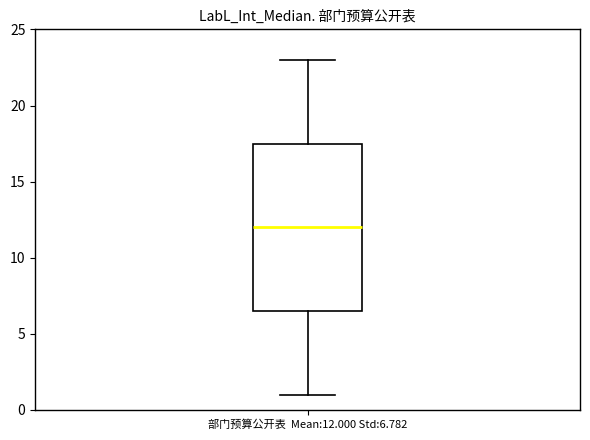

Where is the lower edge of the box for 部门预算公开表 Mean:12.000 Std:6.782 on the y-axis? The values are not printed on the chart, so give them approximately, as read against the axis.

6.5